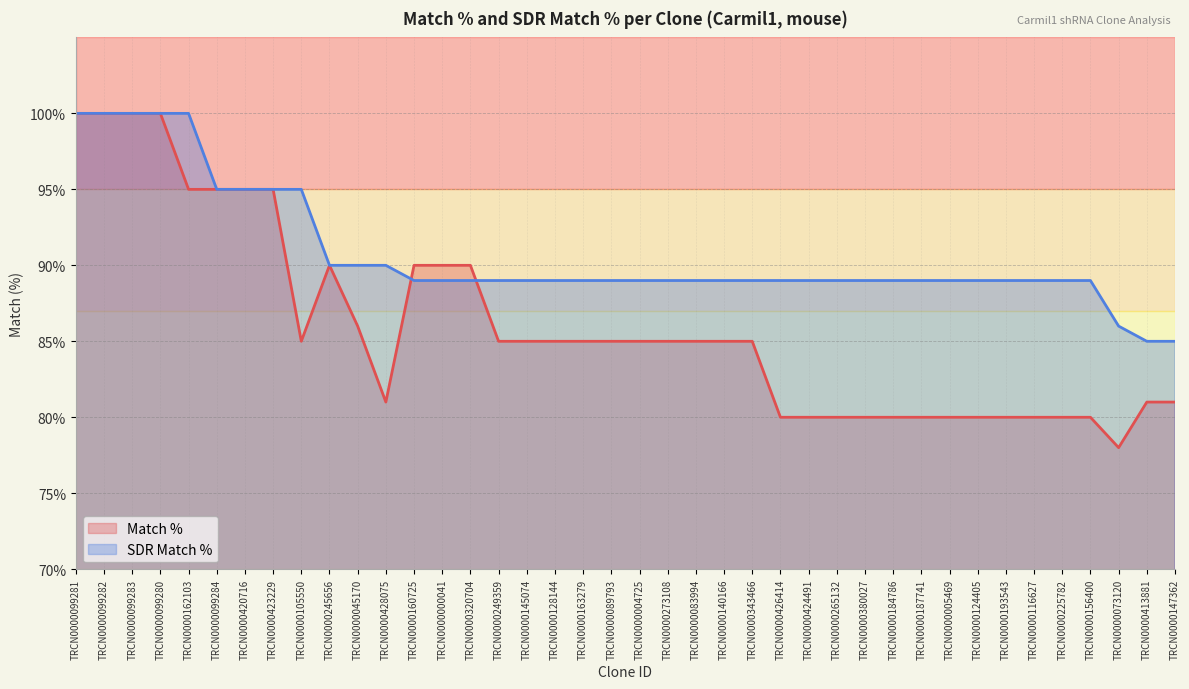

What is the difference between the maximum and minimum values in the Match % series?

22